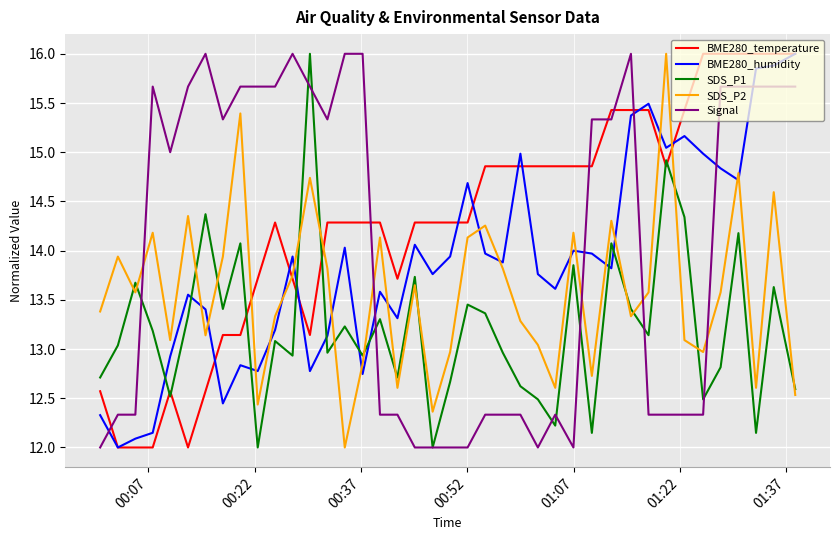

True or false: Signal and SDS_P1 cross at least once.

True